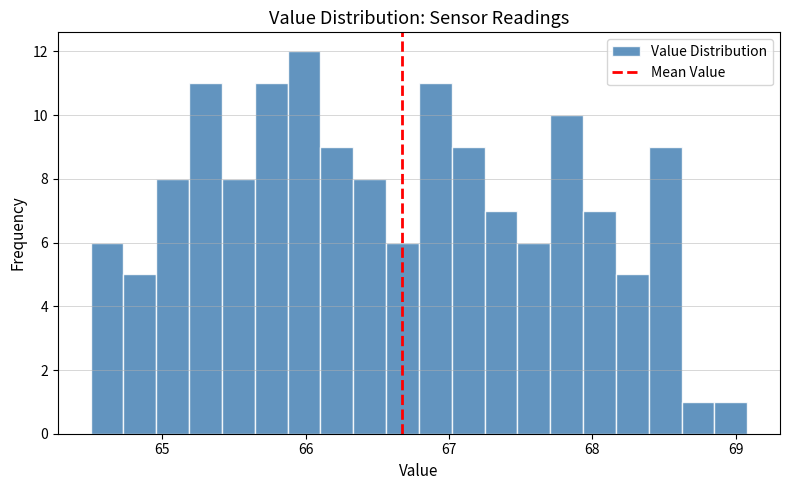

Around what value on the x-axis is the tallest bar? Give the approximate position of its centre, as read against the axis.

66.0